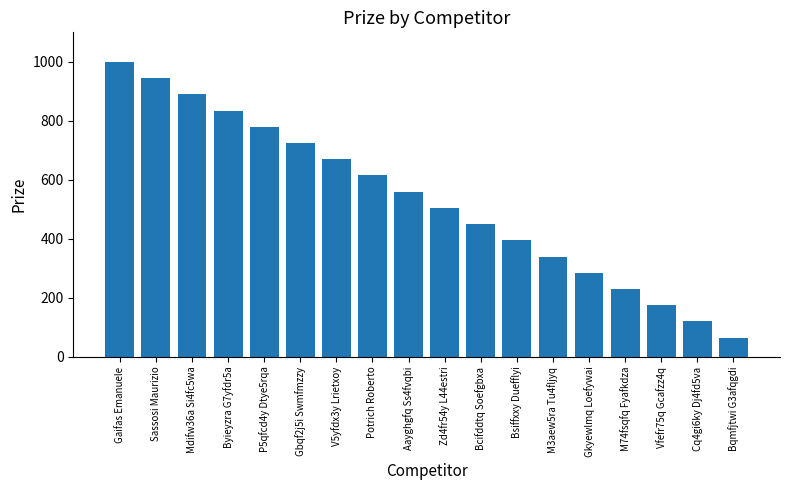

Between Cq4gi6ky Dj4fd5va and Aayghgfq Ss4fvqbi, which is larger?

Aayghgfq Ss4fvqbi